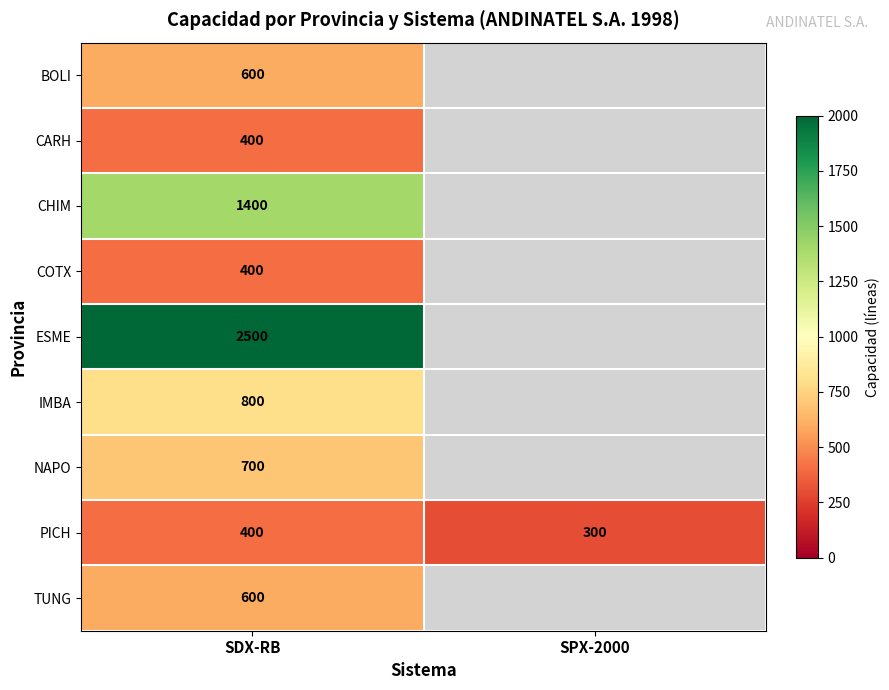

How many categories are shown in the chart?

2